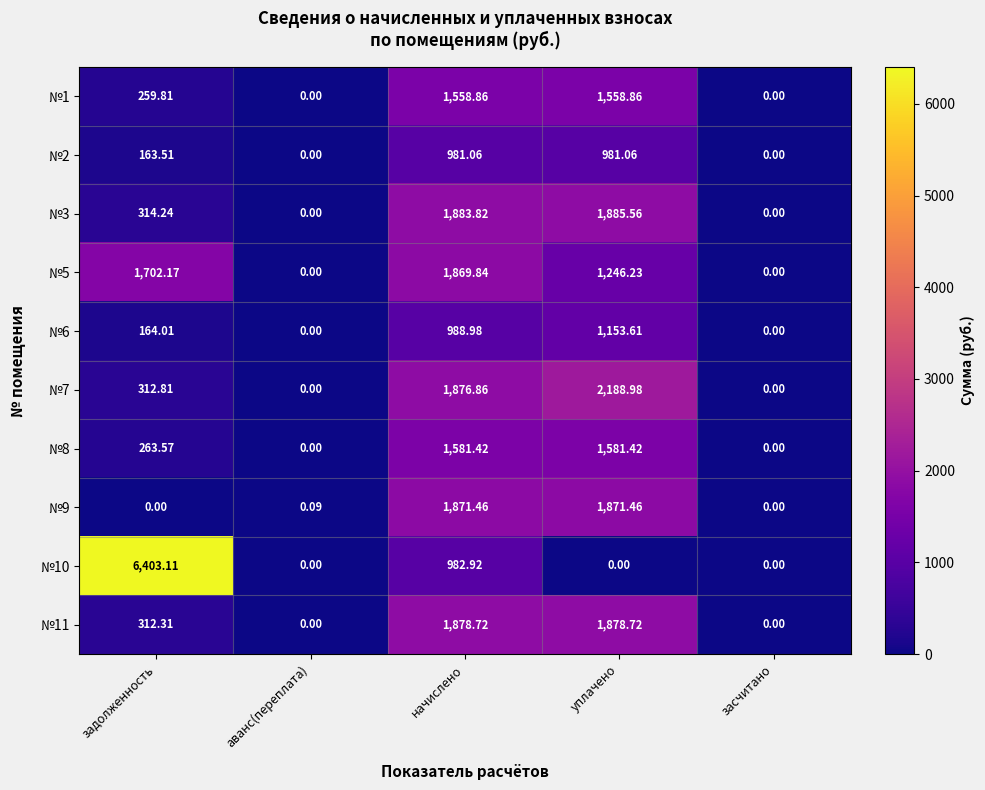

At which category does the chart reach its peak across all series?

задолженность